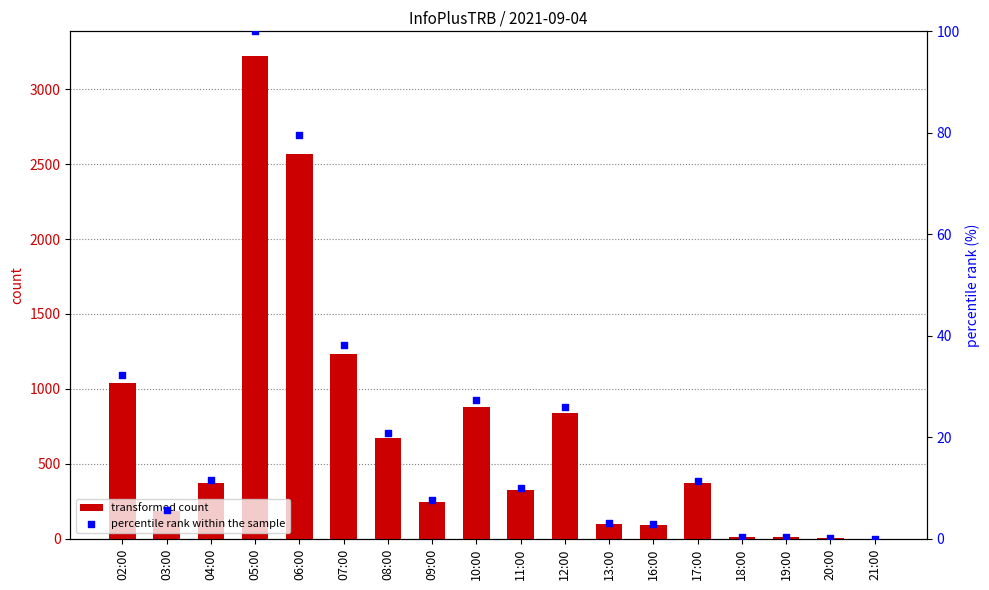

Which series contains the lowest Y value?

percentile rank within the sample